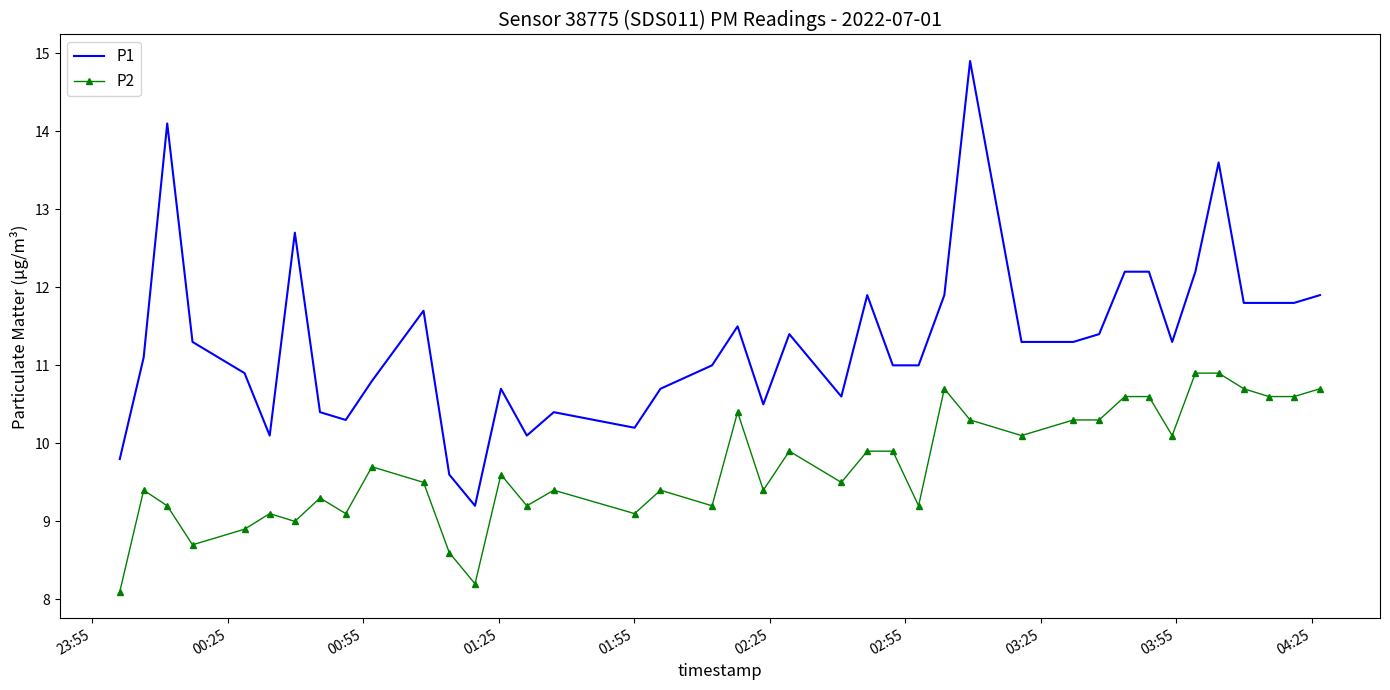

Which series has the largest total across all categories?

P1